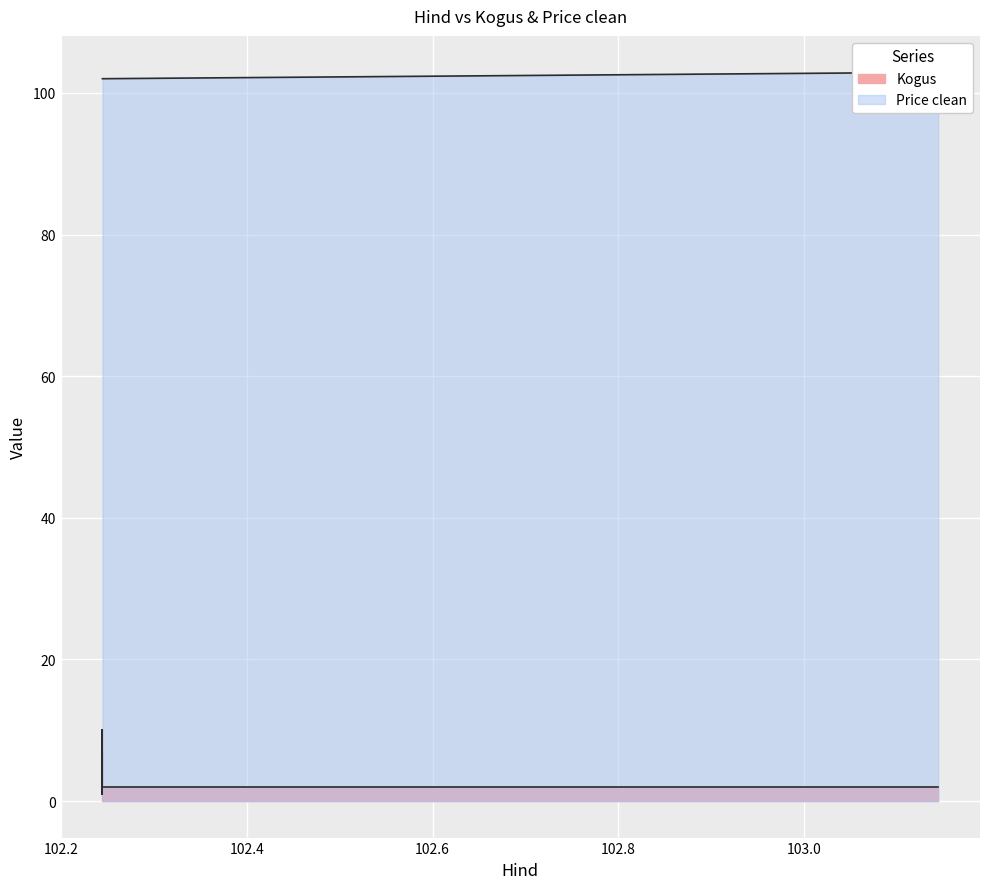

What is the label of the 1st point from the right?

102.244444